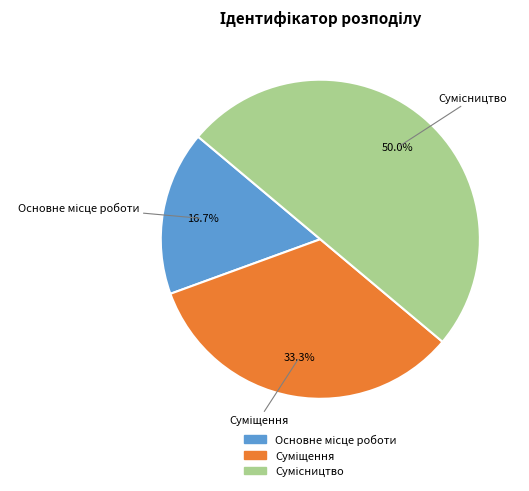

Is there a majority slice in this chart?

No